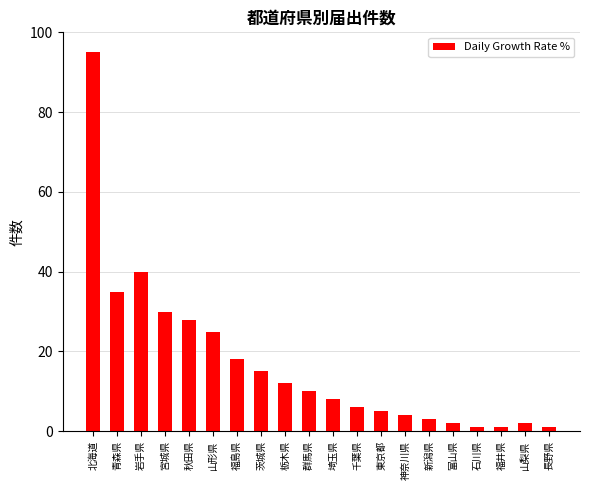

What position from the right is 福島県?

14